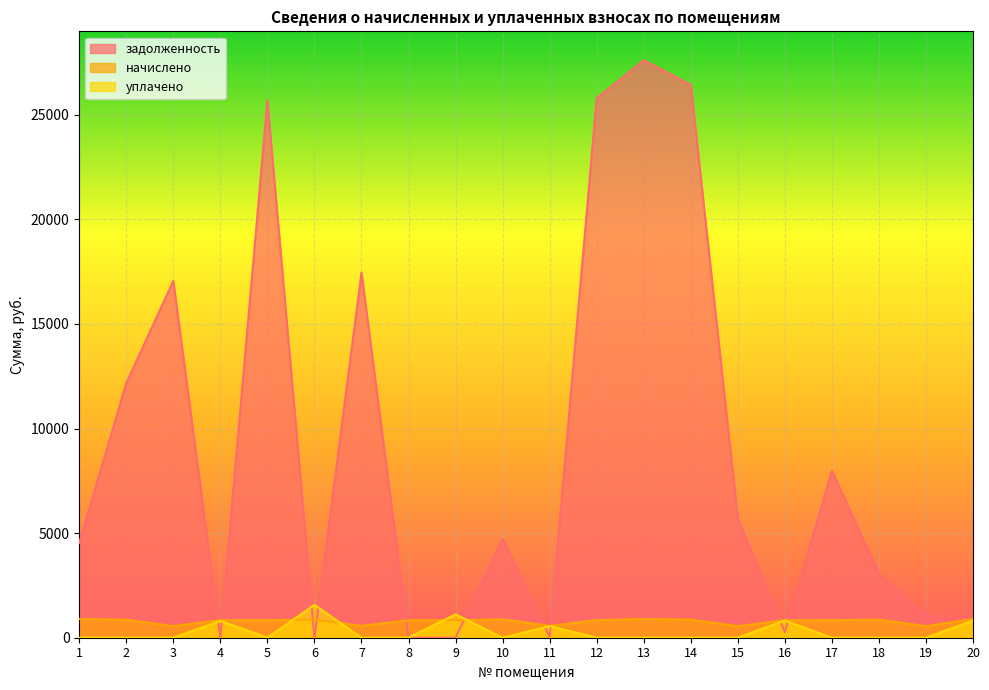

How many interior local peaks does the задолженность series have?

6